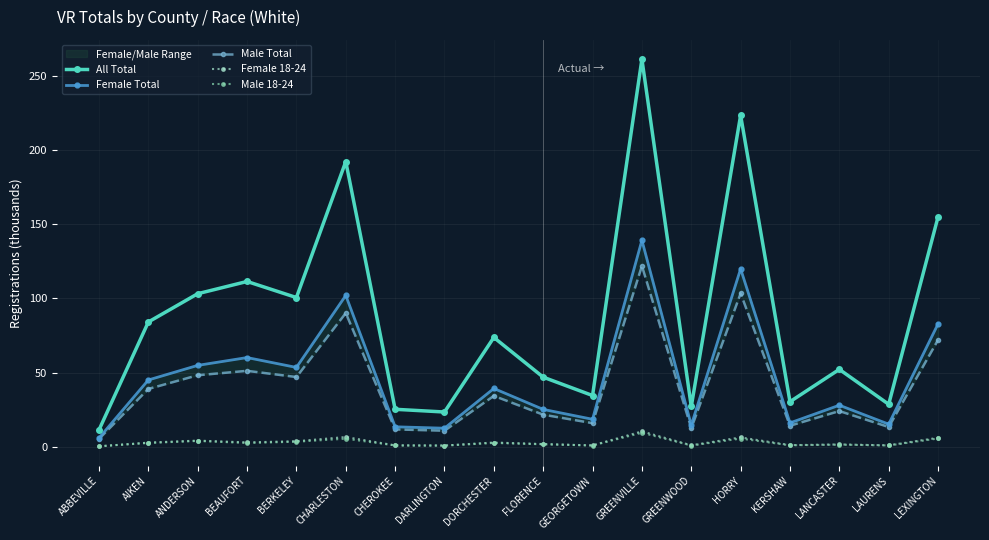

At how many categories does at least one series exceed 235?

1